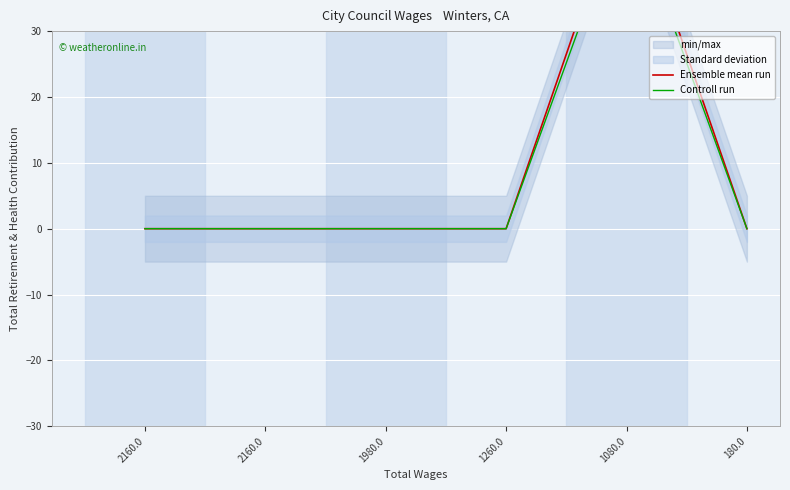

True or false: Controll run has more than 1 interior local peaks.

False